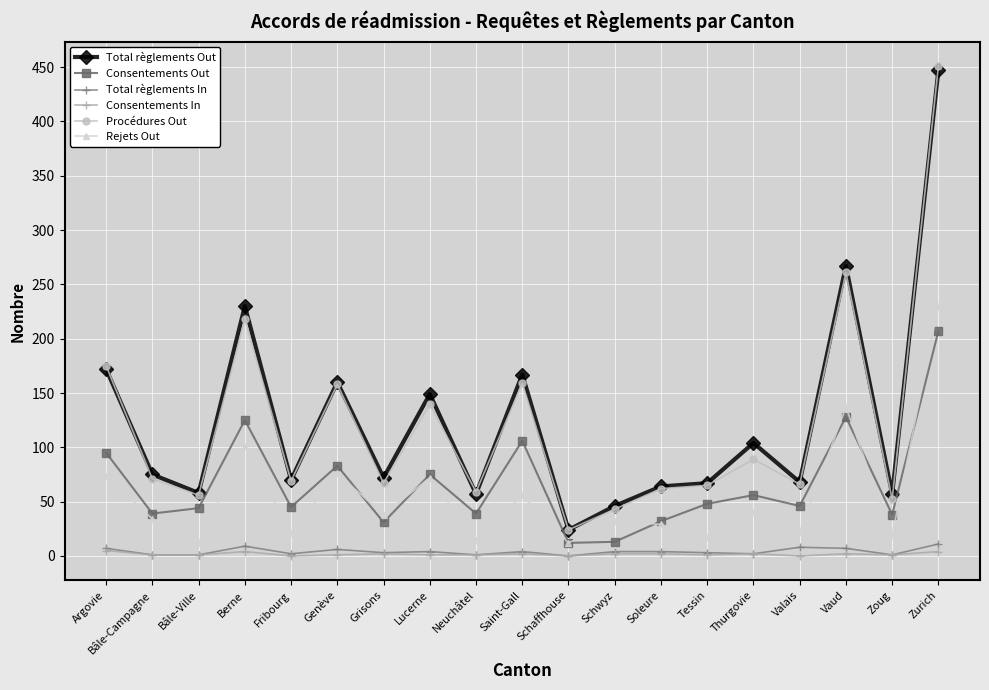

At how many categories does at least one series exceed 48?

17